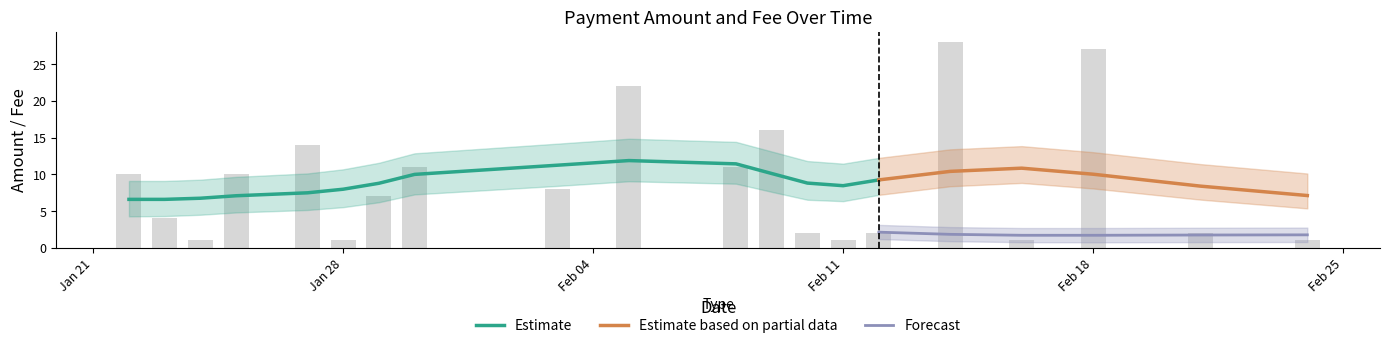

Where is the data nearest to the value 14?

2020-01-27